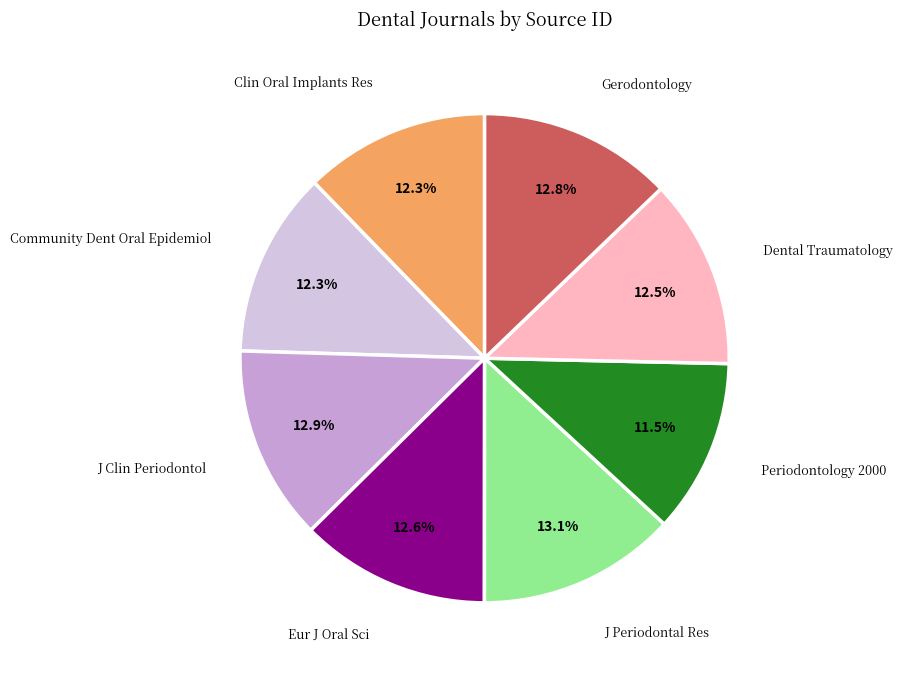

Does any single category account for the majority?

No